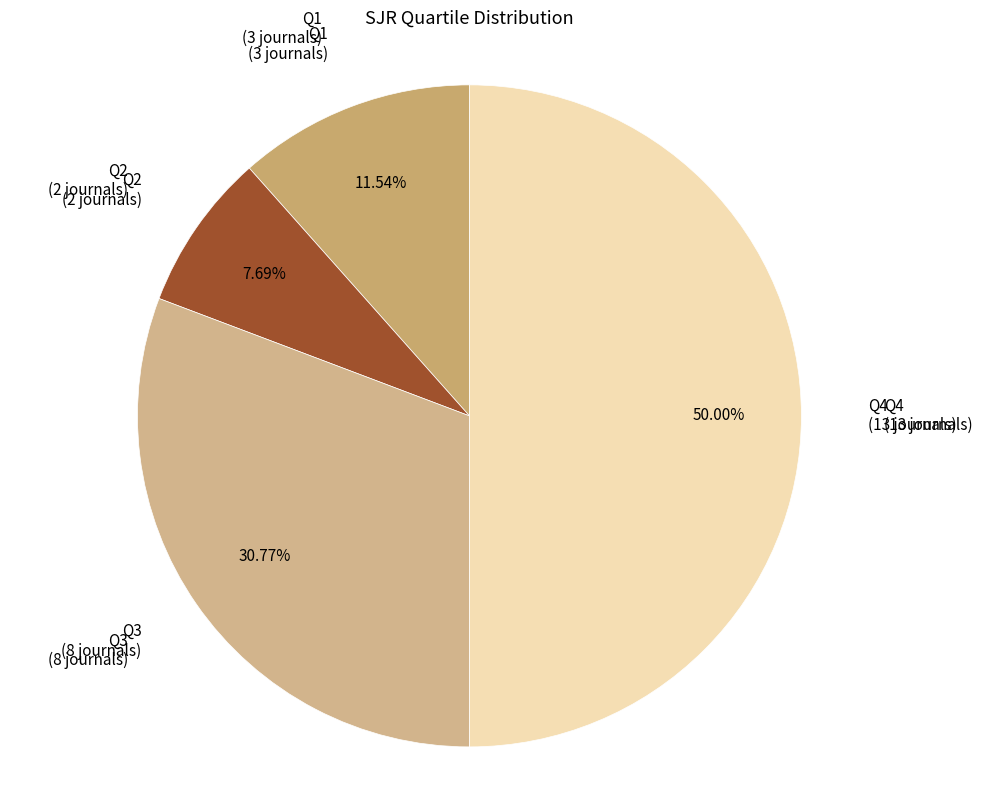

What is the largest slice in the pie chart?

Q4